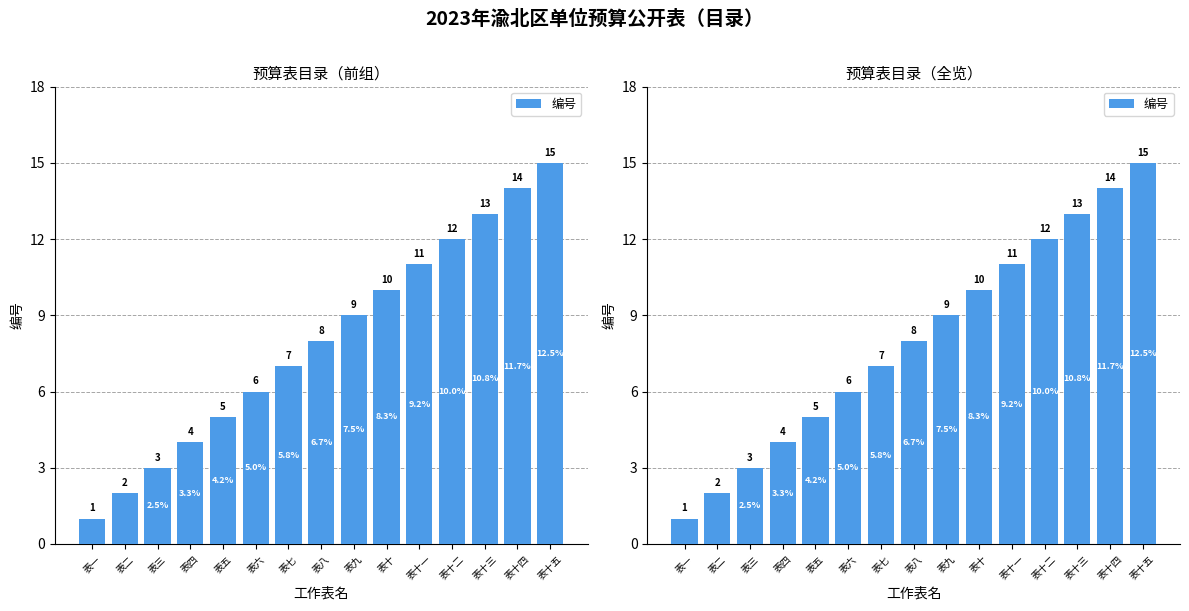

True or false: the data shows 10 at 表十.

True